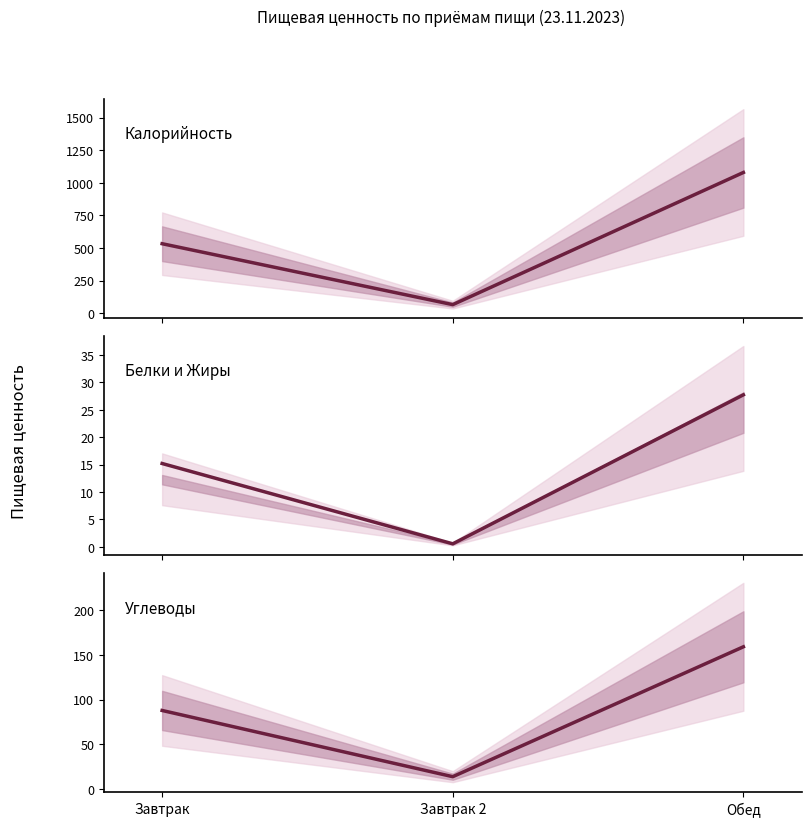

The Калорийность series shows 1079.2 at Обед. True or false?

True